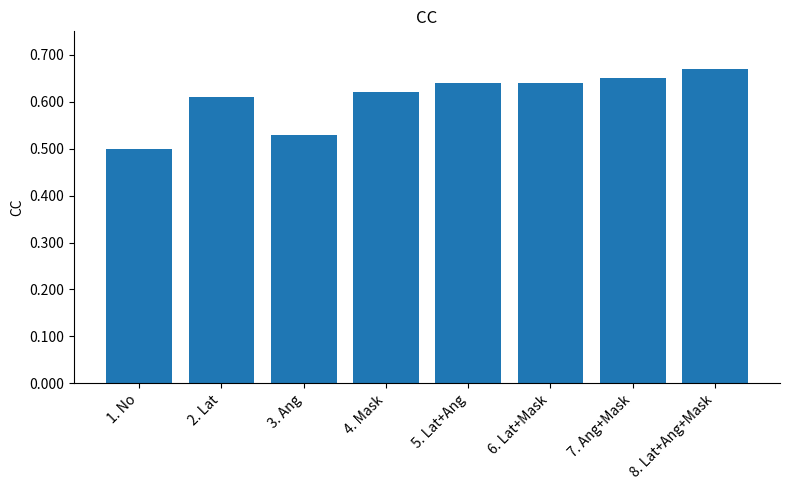

Is it true that the value at 6. Lat+Mask is 1.1?

False